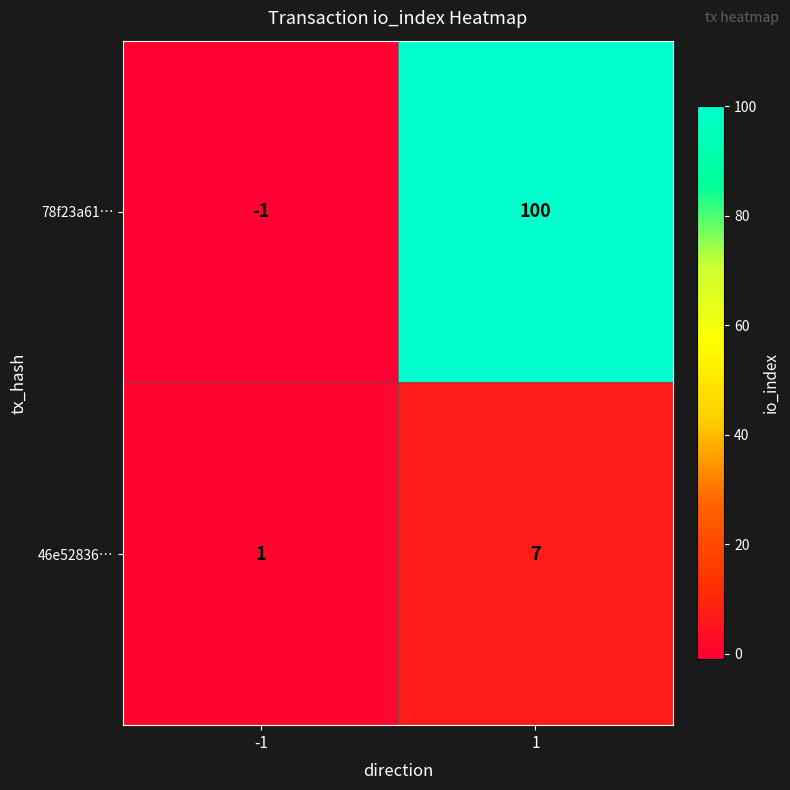

Is the value of 78f23a61… at 1 greater than the value of 46e52836… at -1?

Yes